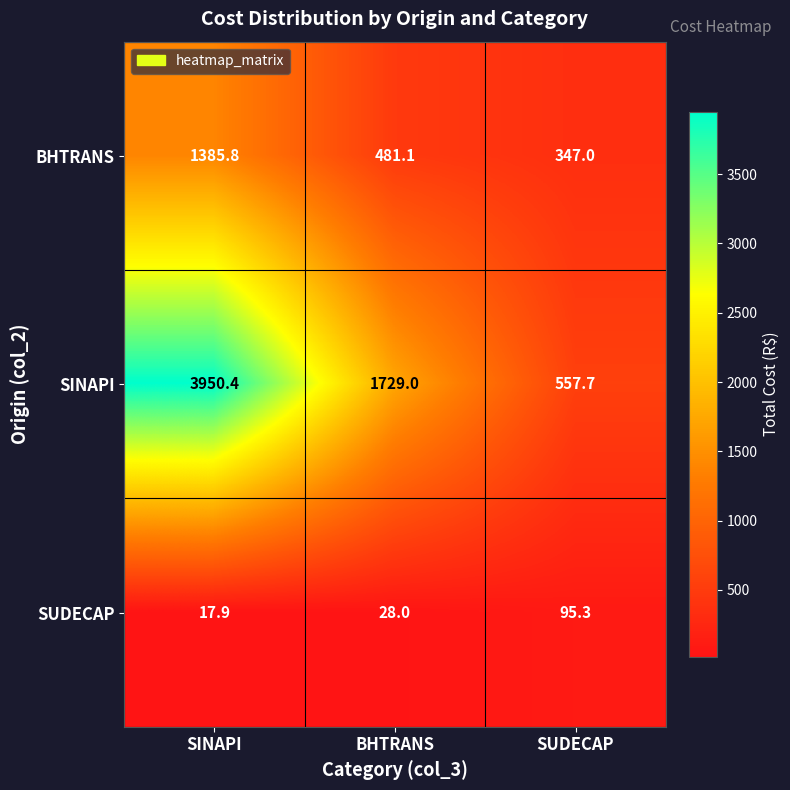

At how many categories does at least one series exceed 2802?

1